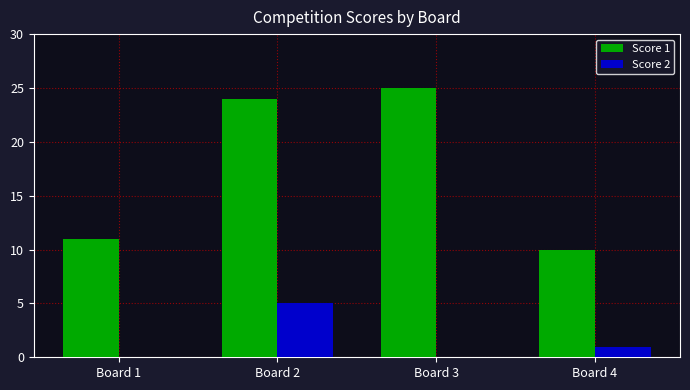

At which label is Score 2 closest to 2?

Board 4